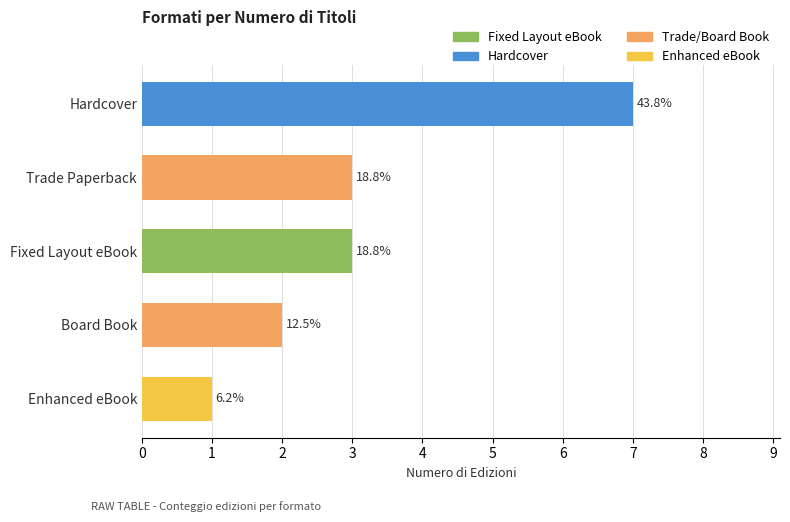

True or false: the data shows 1 at Fixed Layout eBook.

False